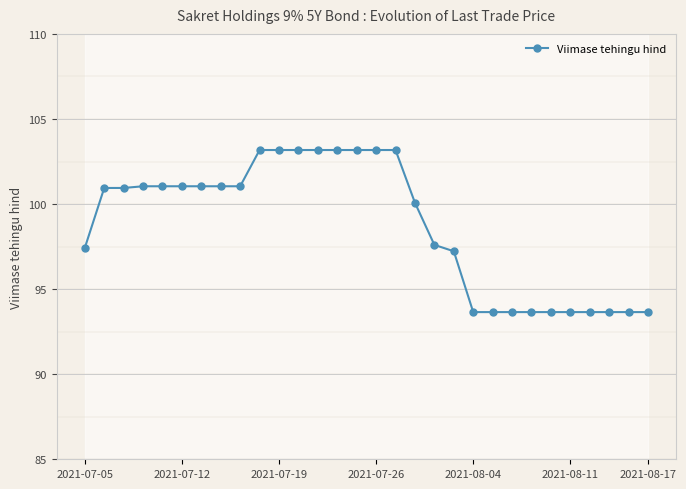

What is the maximum value for Viimase tehingu hind?

103.2